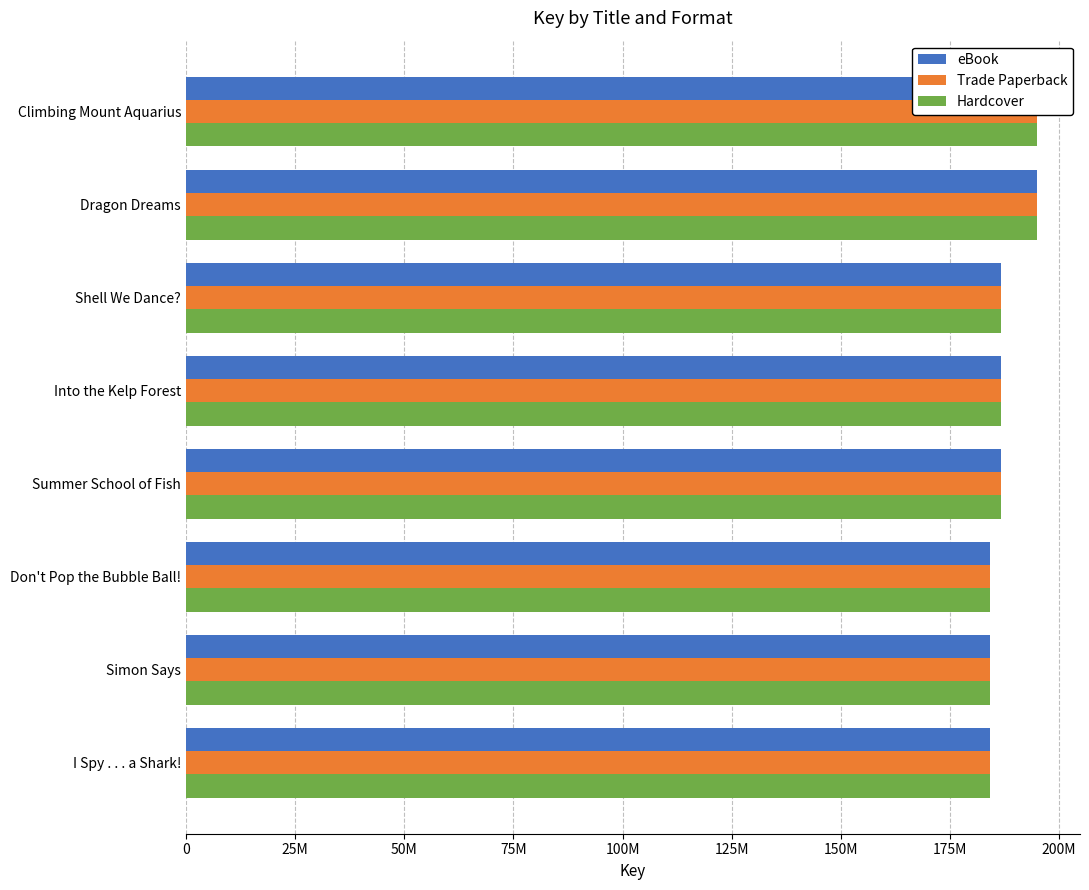

How many series are shown in this chart?

3